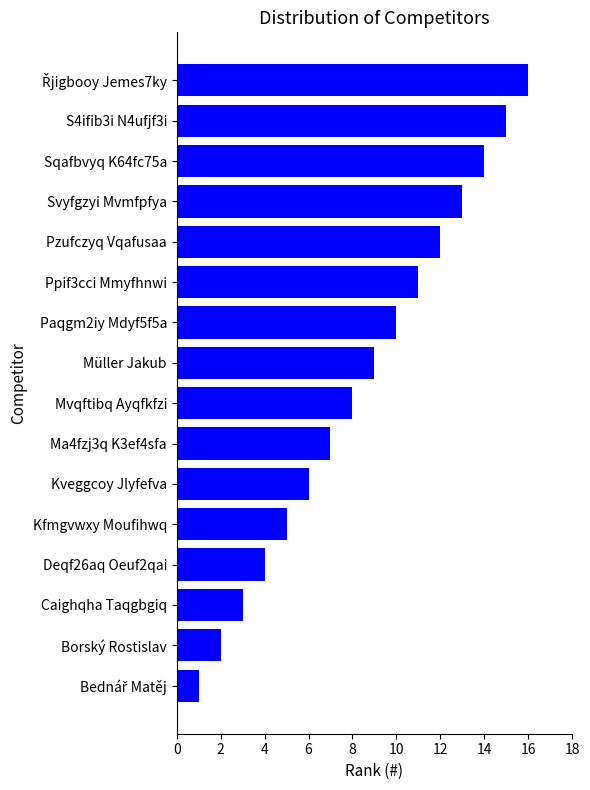

What is the difference between the second highest and second lowest values?

13